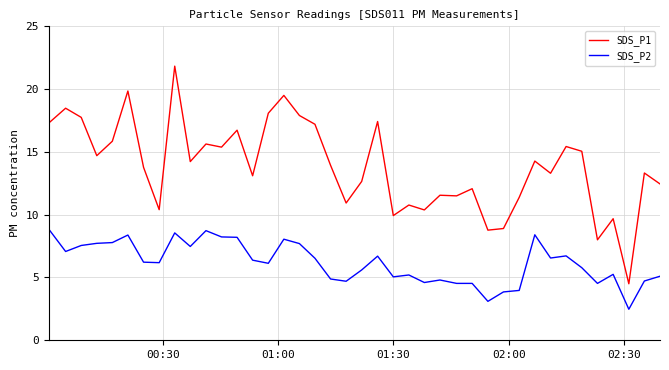

True or false: SDS_P1 and SDS_P2 cross at least once.

False